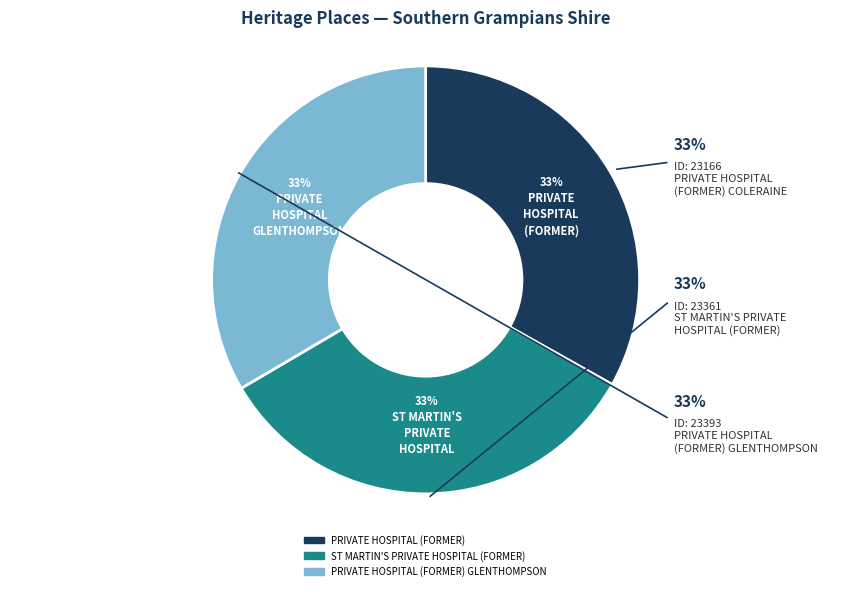

Between PRIVATE HOSPITAL (FORMER) GLENTHOMPSON and PRIVATE HOSPITAL (FORMER), which is larger?

PRIVATE HOSPITAL (FORMER) GLENTHOMPSON